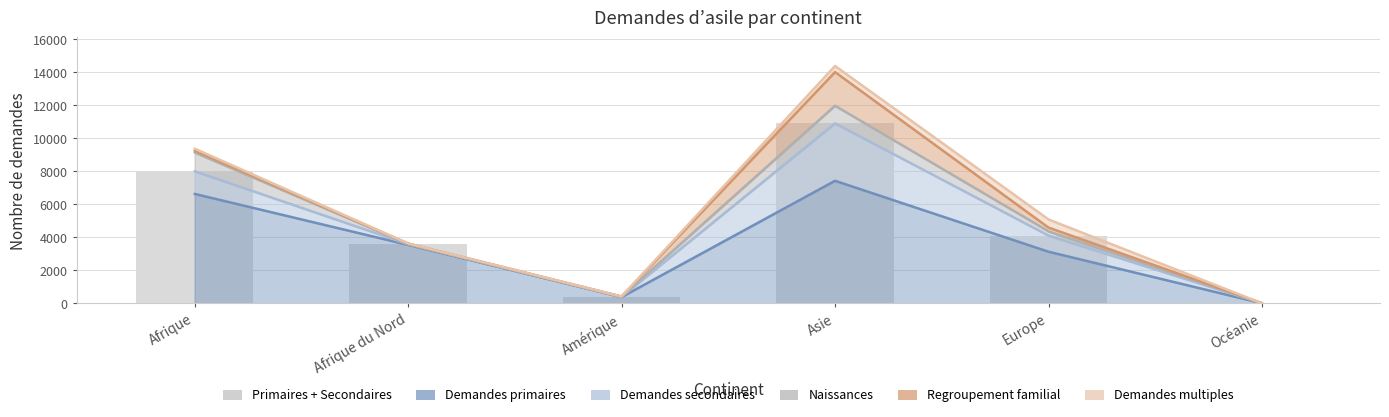

What is the change in value from Europe to Océanie?

-4099